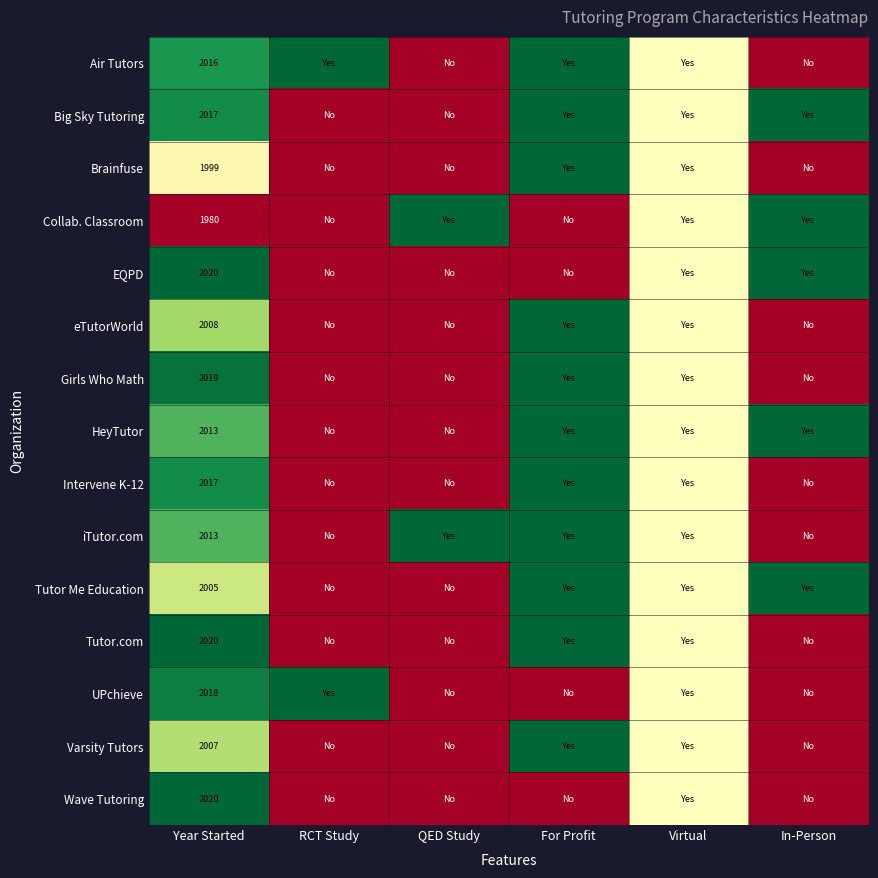

True or false: UPchieve has a value of 2018.0 at Year Started.

True